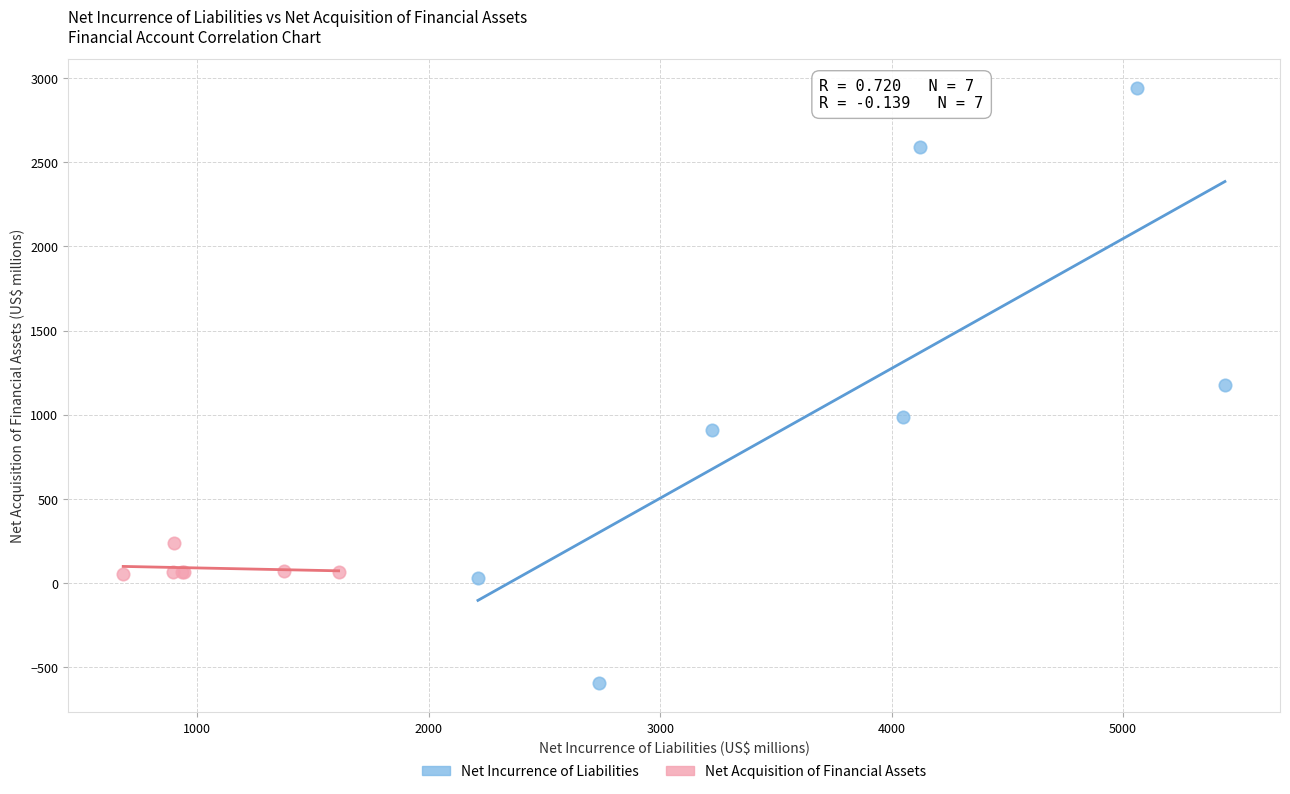

Which series contains the highest Y value?

Net Incurrence of Liabilities